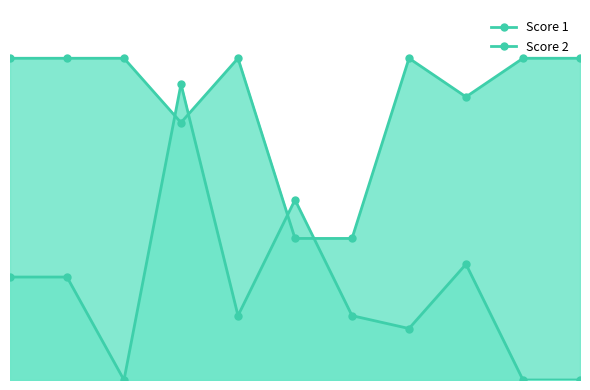

How many lines are shown in the chart?

2